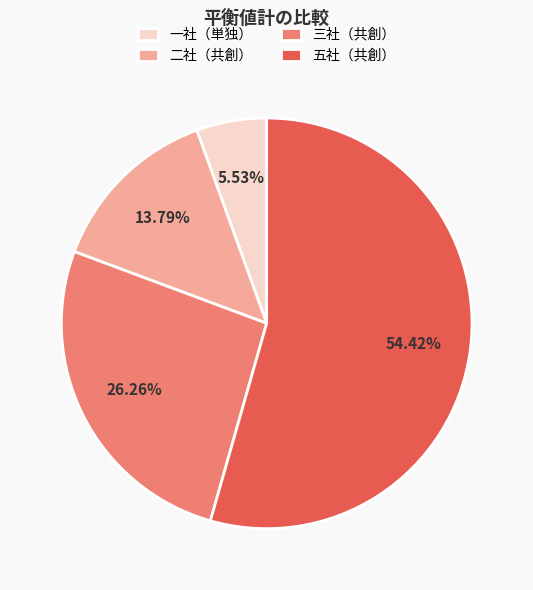

Is there a majority slice in this chart?

Yes